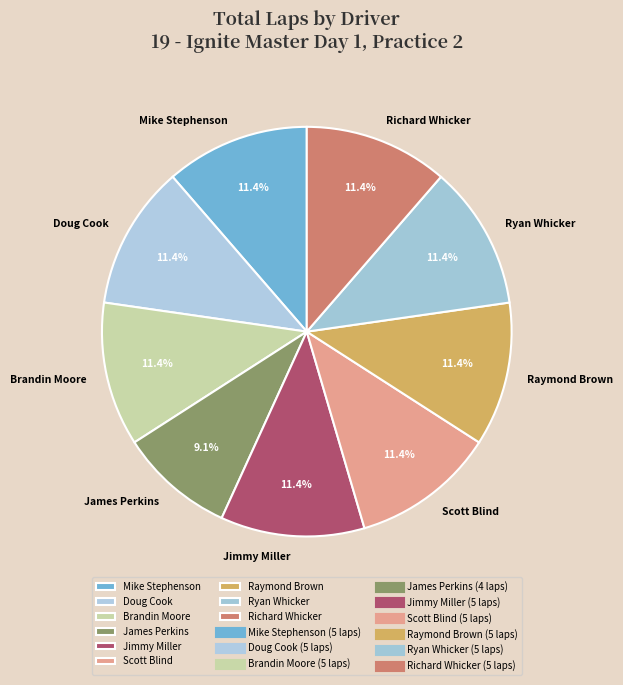

What percentage is NOT represented by Scott Blind?

88.6%